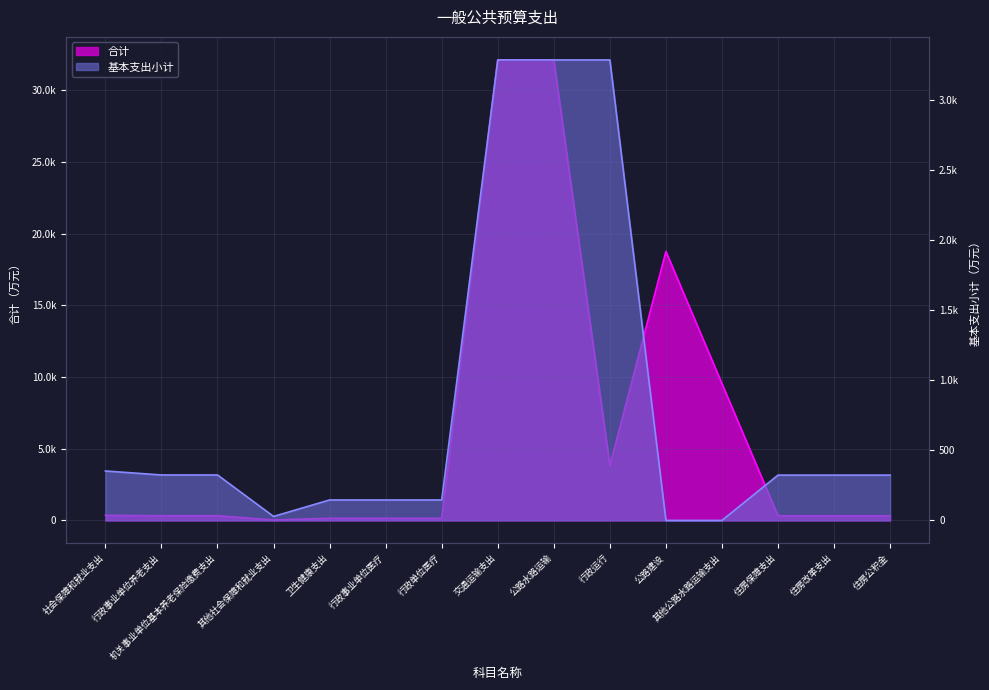

What is the highest value of the 基本支出小计 series?

3283.6